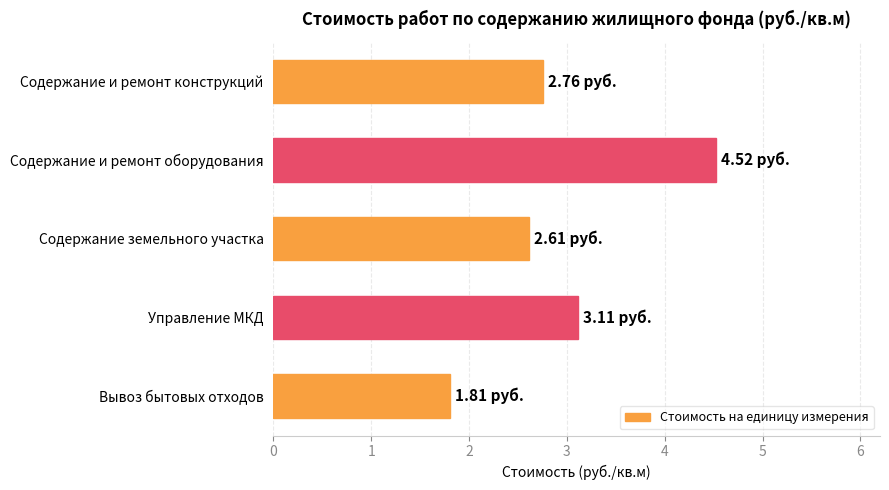

What is the sum of the values at Вывоз бытовых отходов and Управление МКД?

4.9